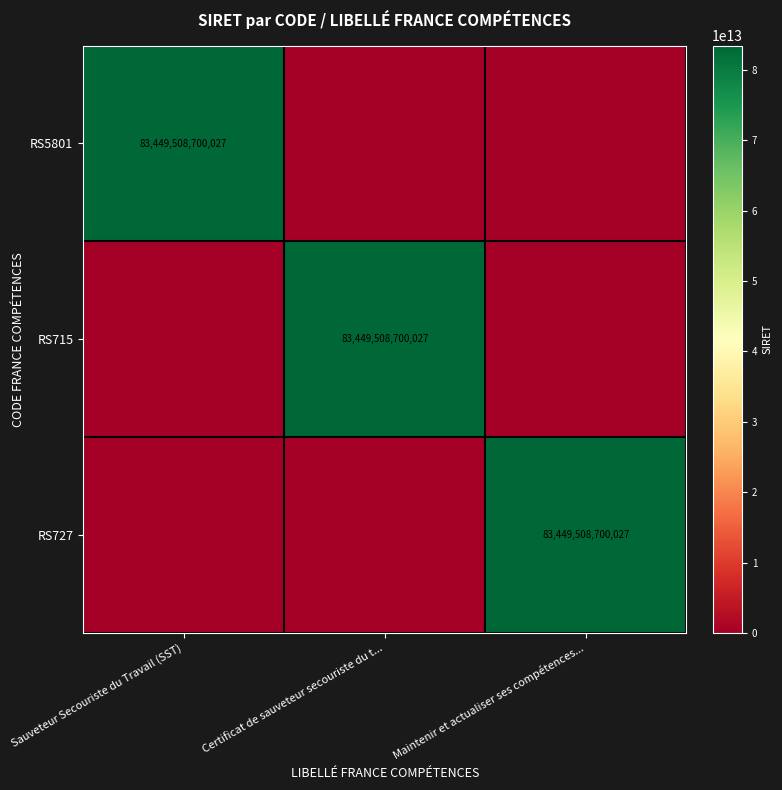

The value of RS5801 at Sauveteur Secouriste du Travail (SST) is 83449508700027. True or false?

True